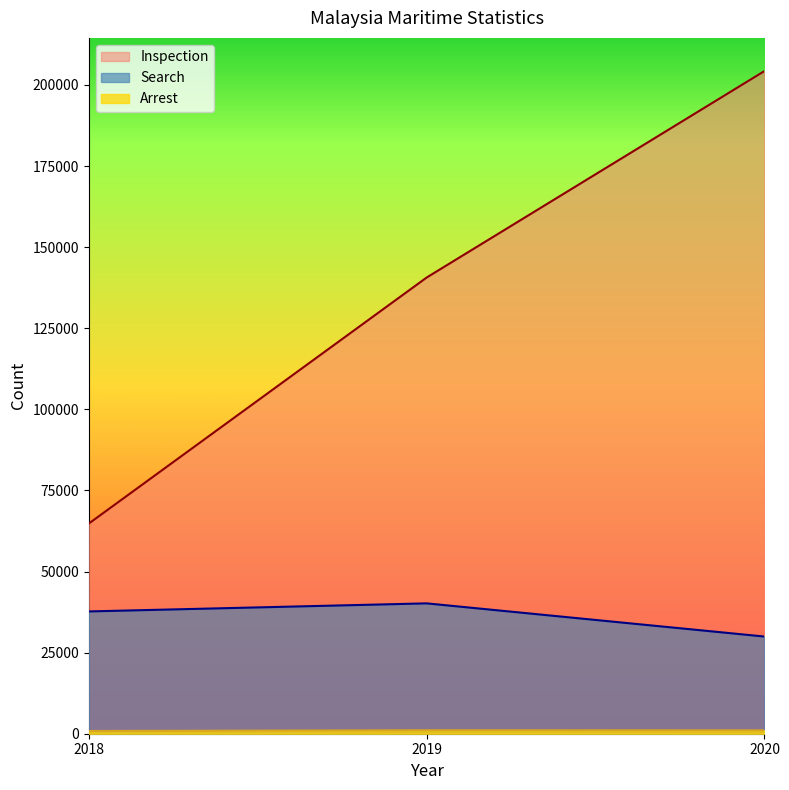

Is it true that Arrest equals 1036 at 2020?

True